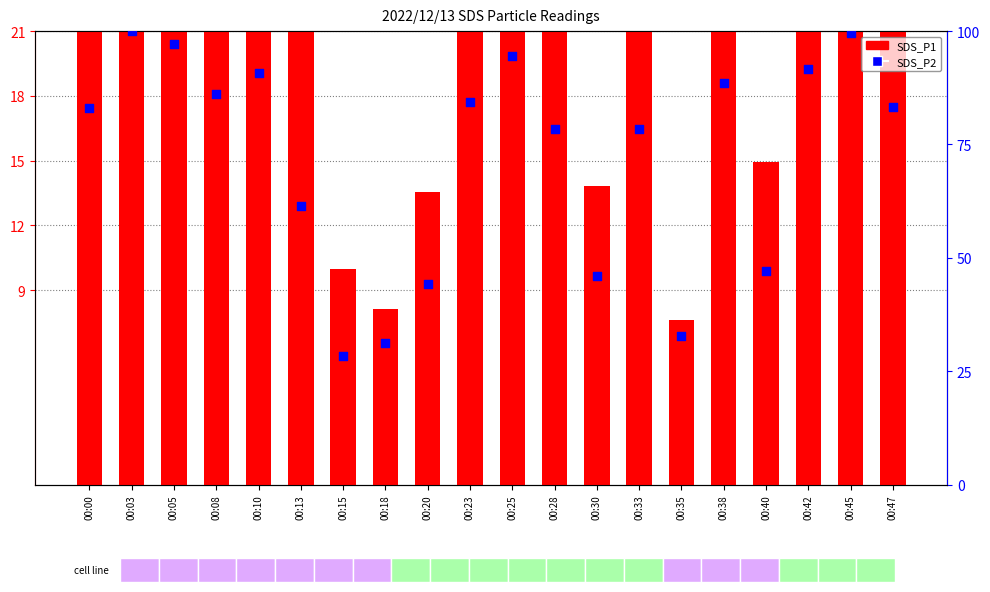

Which series has the largest total across all categories?

SDS_P2